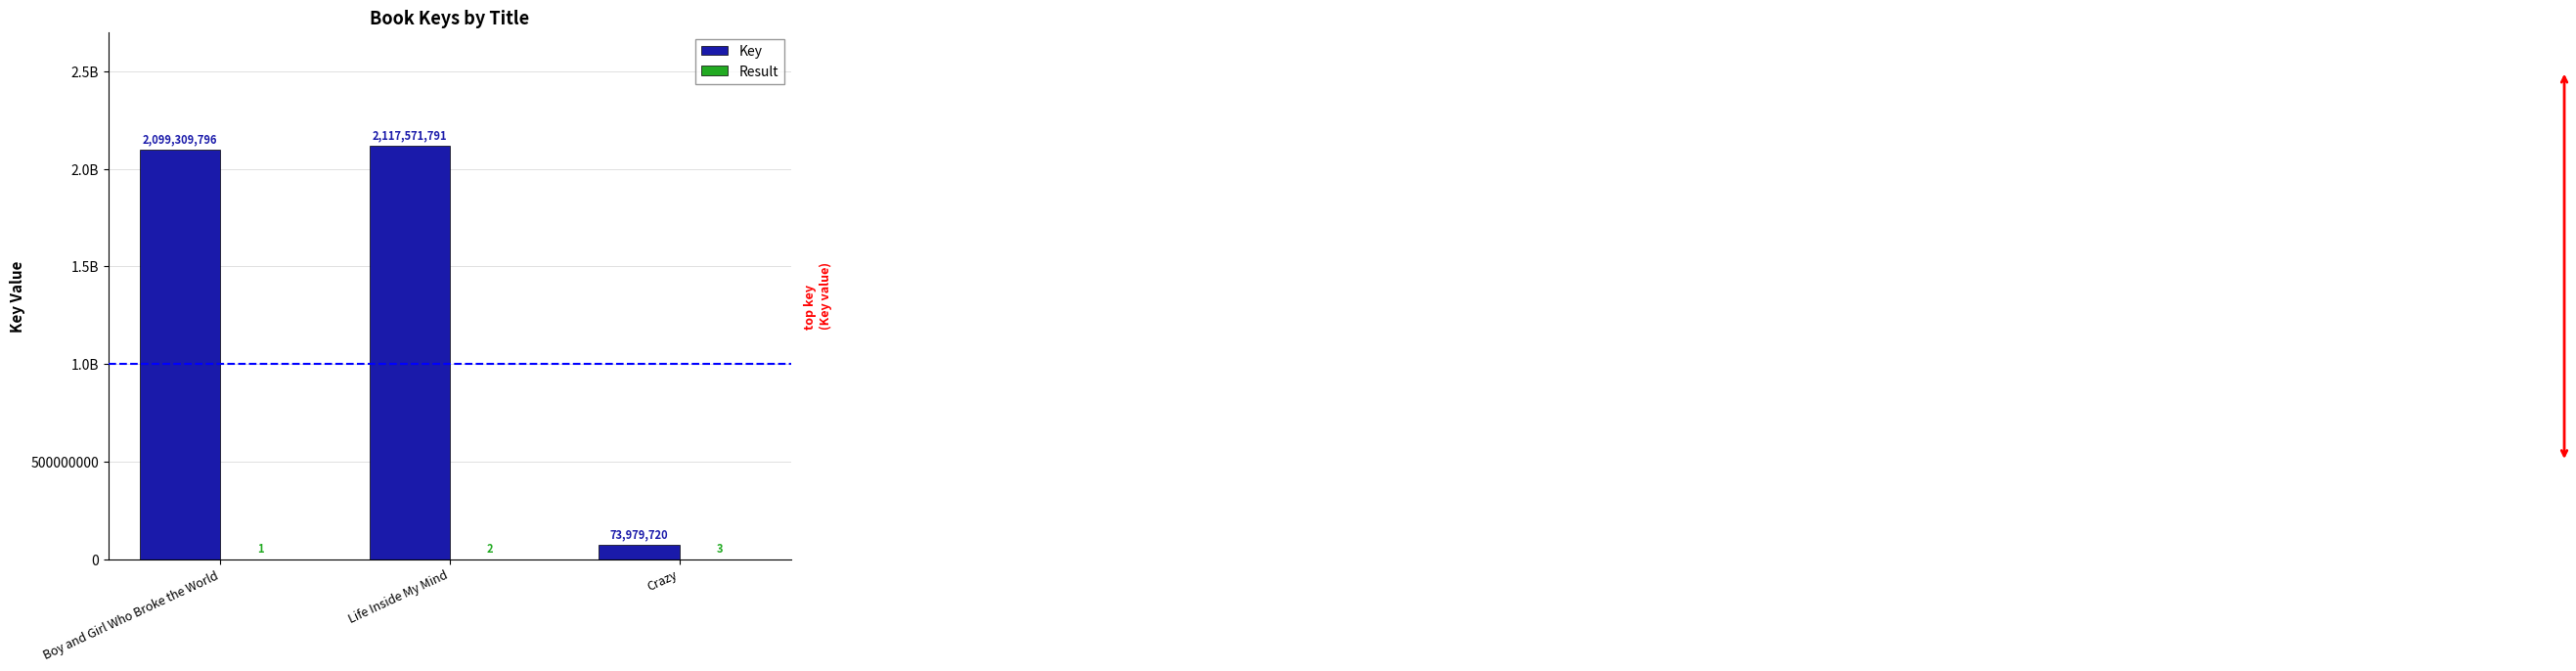

Does the chart contain stacked bars?

No